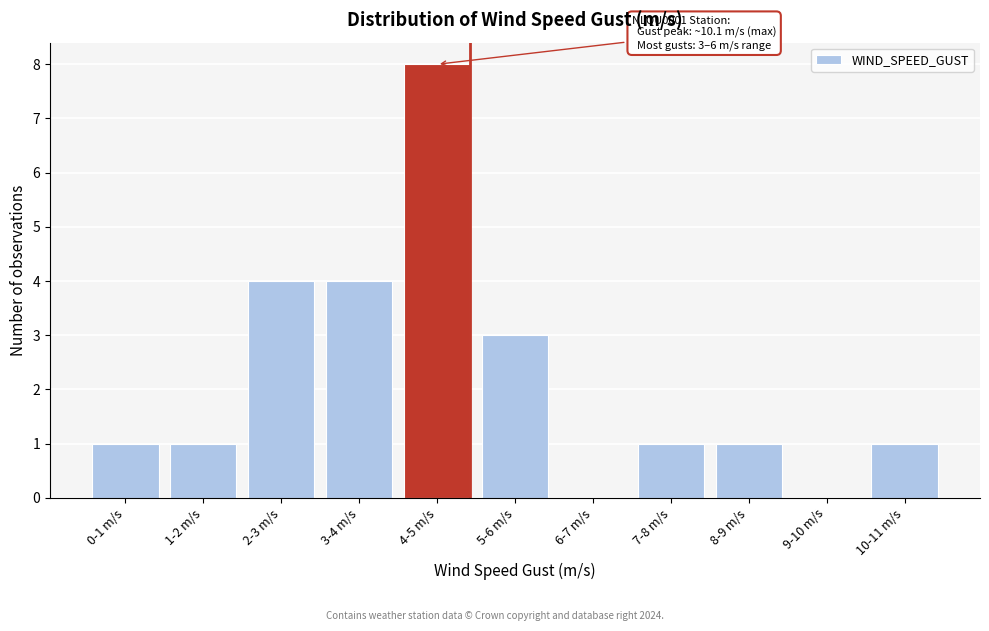

Reading right to left, transcribe all the data shown in this chart.

10-11 m/s=1	9-10 m/s=0	8-9 m/s=1	7-8 m/s=1	6-7 m/s=0	5-6 m/s=3	4-5 m/s=8	3-4 m/s=4	2-3 m/s=4	1-2 m/s=1	0-1 m/s=1